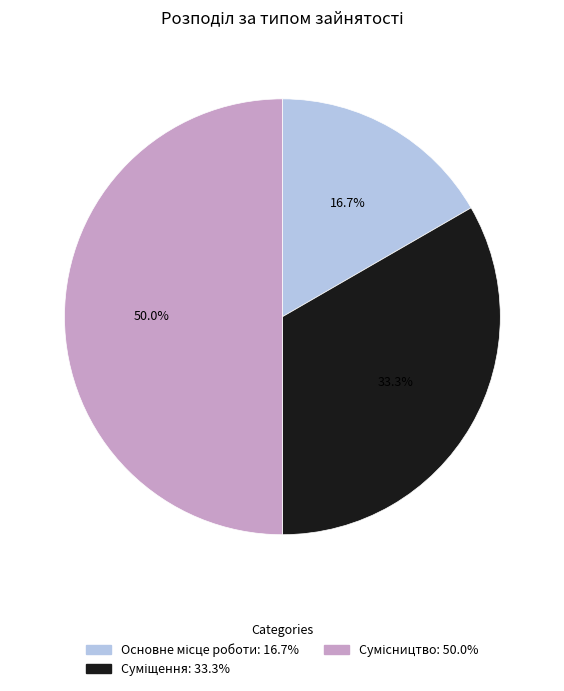

What percentage is the Сумісництво slice, to the nearest percent?

50%